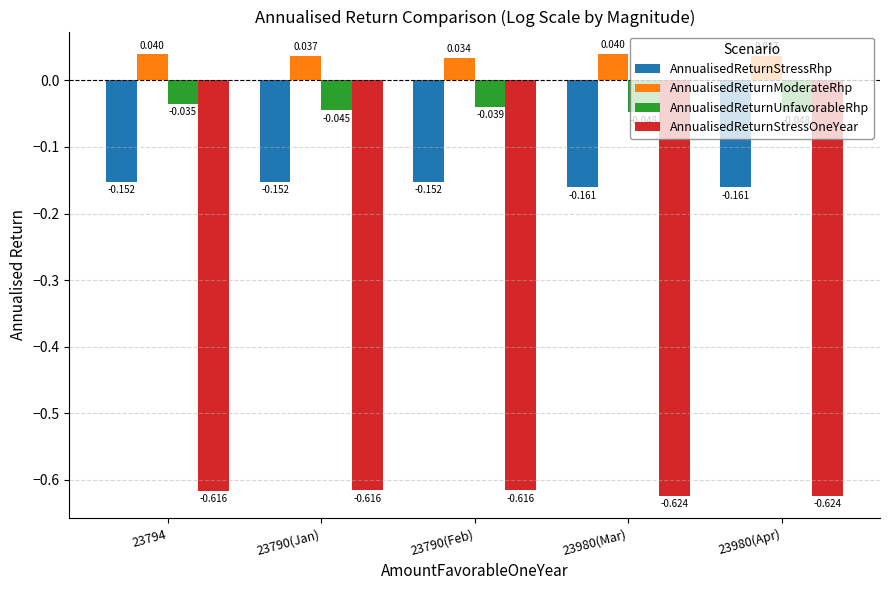

Rank the series by their maximum value, from lowest to highest.

AnnualisedReturnStressOneYear, AnnualisedReturnStressRhp, AnnualisedReturnUnfavorableRhp, AnnualisedReturnModerateRhp